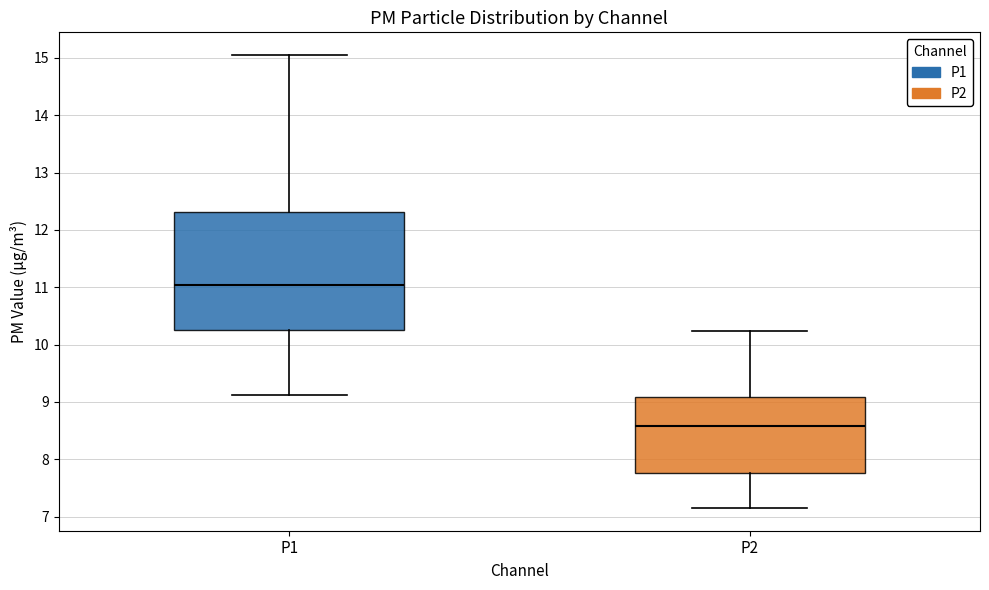

Where is the upper edge of the box for P1 on the y-axis? The values are not printed on the chart, so give them approximately, as read against the axis.

12.3